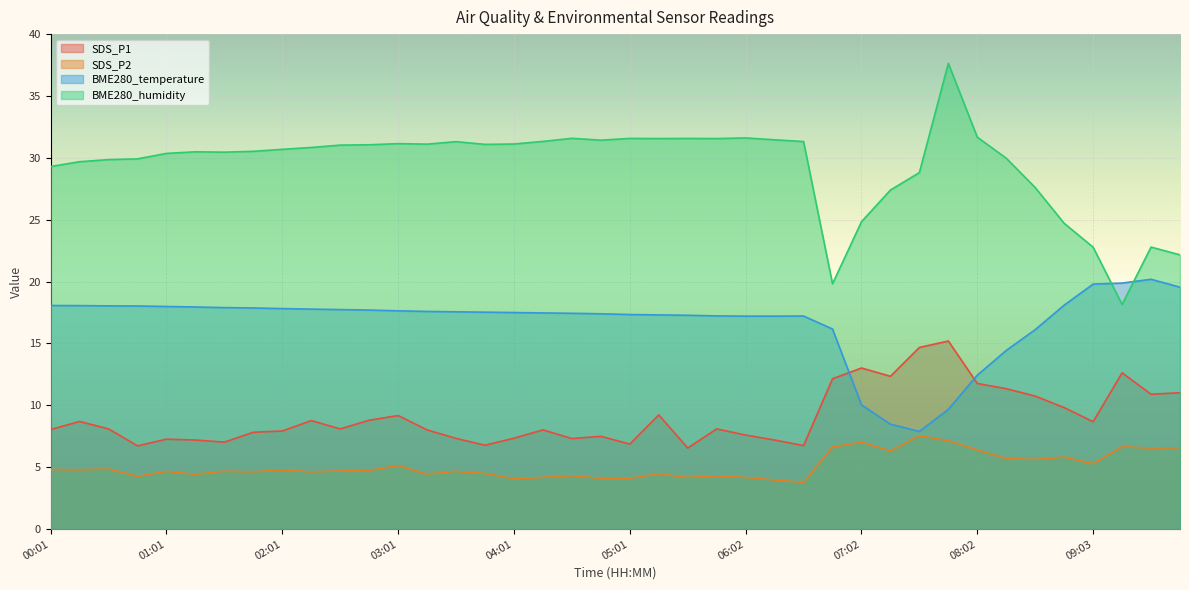

At which label does BME280_humidity first exceed 30?

01:01